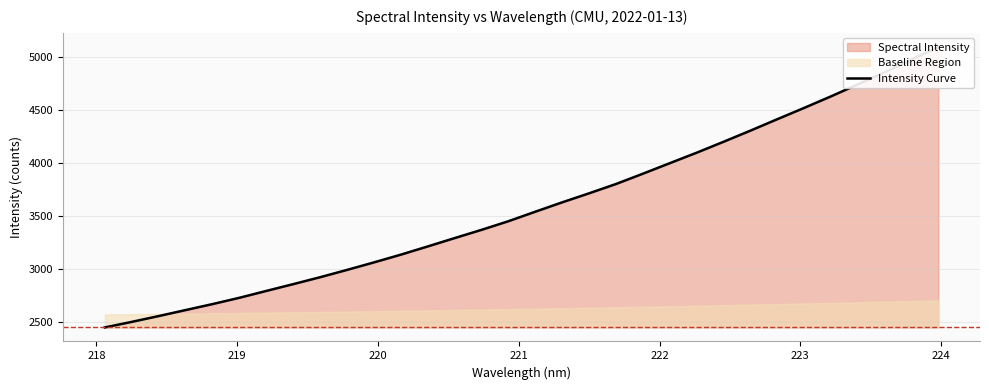

The value at 217 is 1551.0. True or false?

False